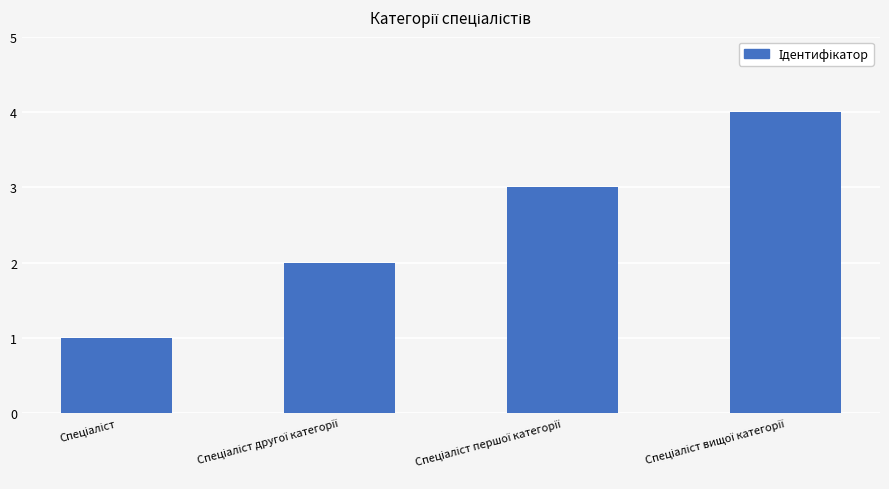

What is the difference between the maximum and minimum values?

3